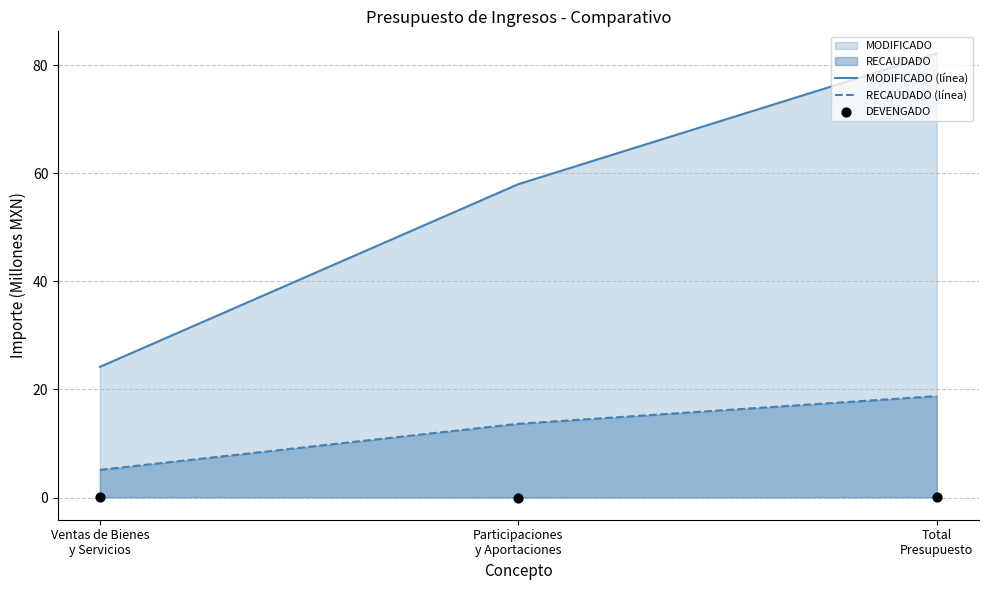

Which series has the largest total across all categories?

MODIFICADO (línea)